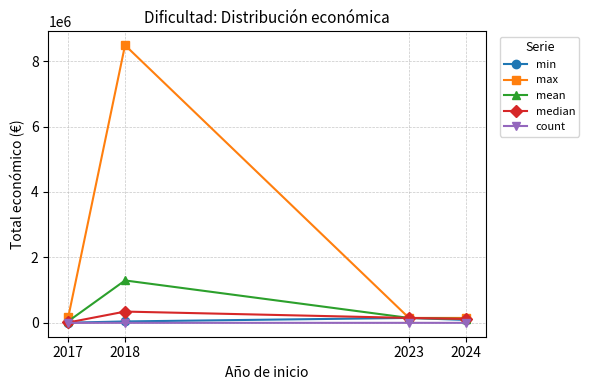

How many lines are shown in the chart?

5